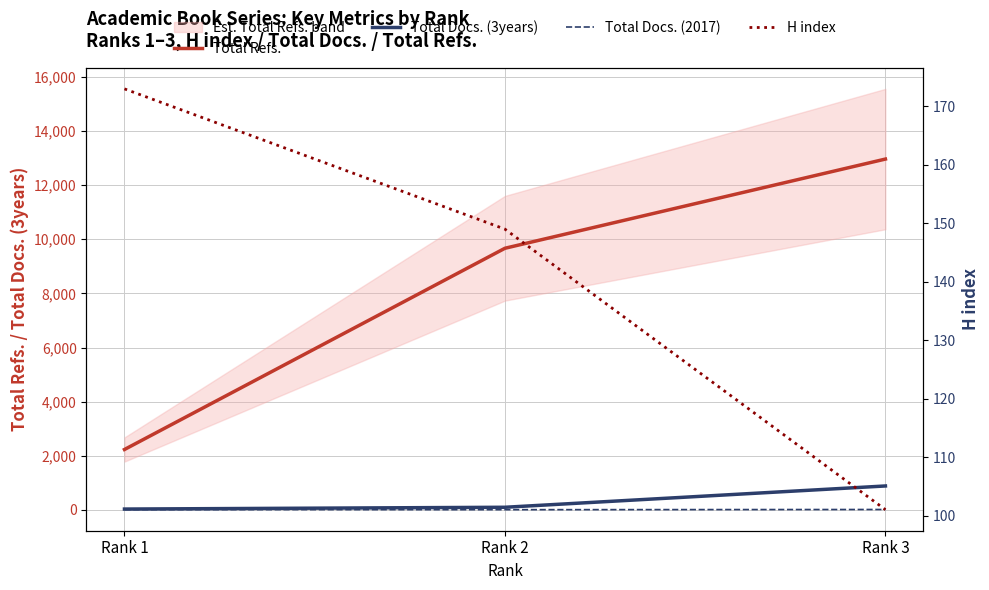

What is the total value across all series at Rank 3?

13968